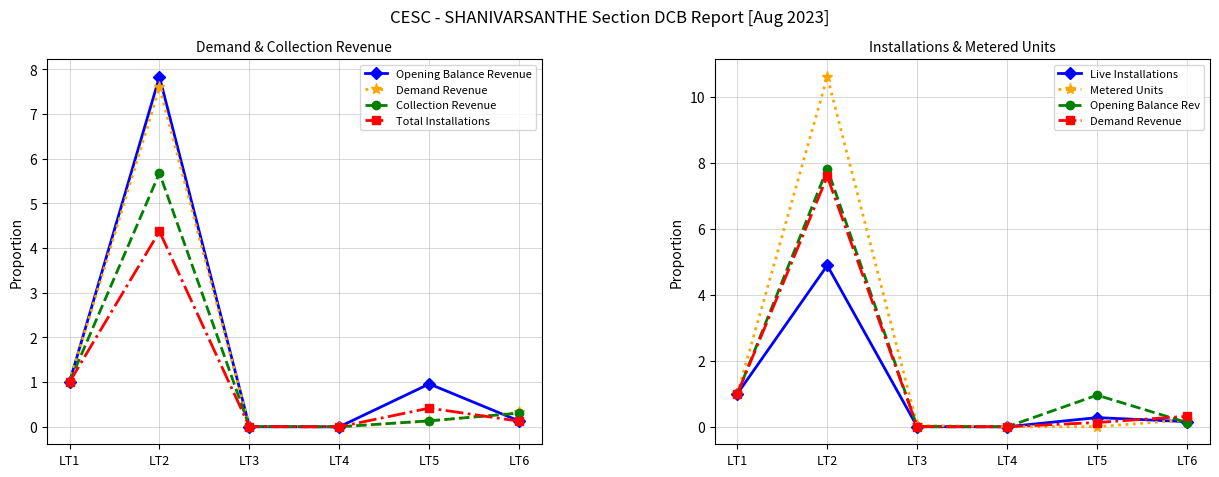

What is the value of the Opening Balance Revenue point at the 5th from the left?

1.0